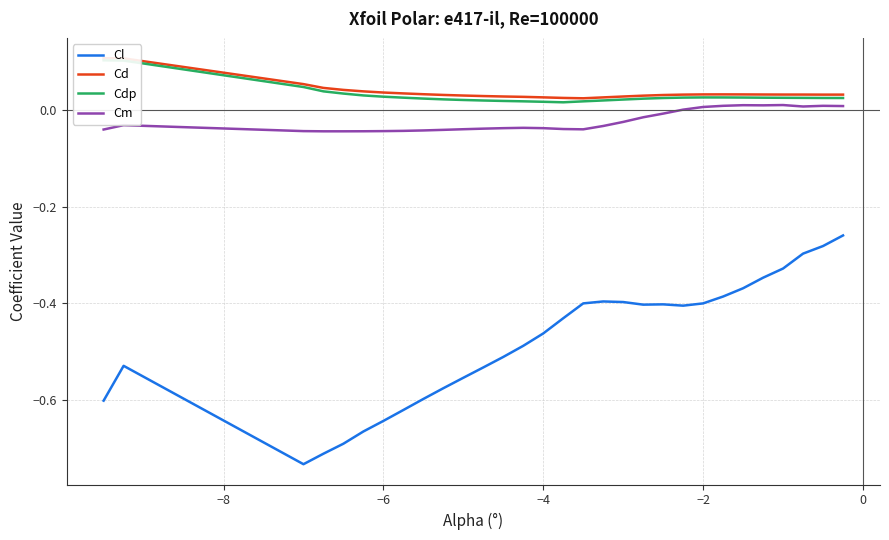

Does the chart have visible grid lines?

Yes